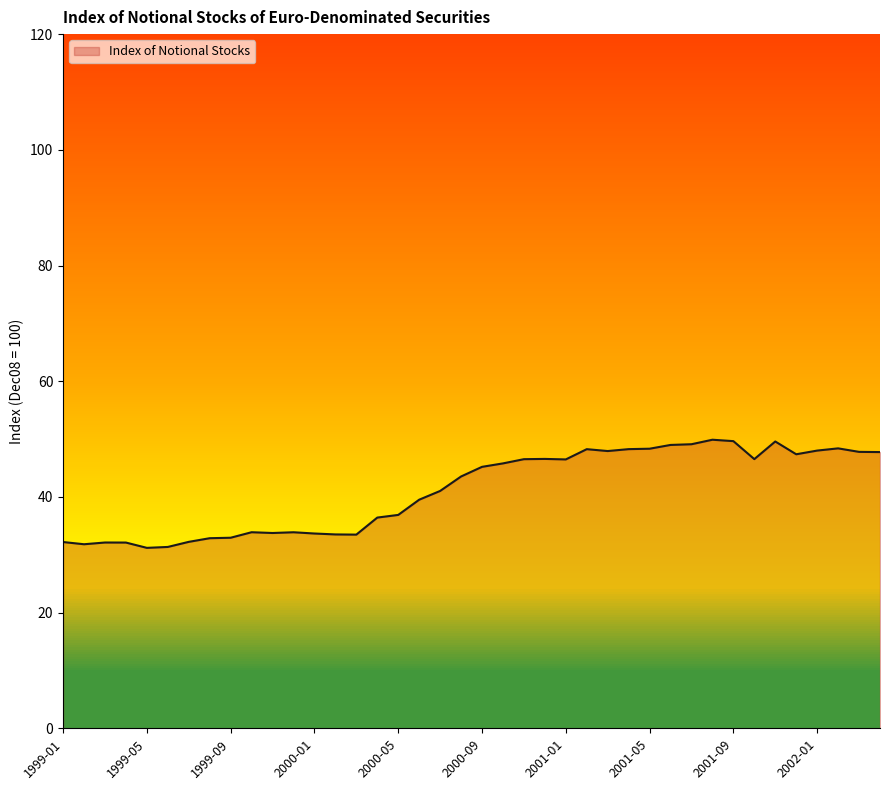

What is the minimum value shown in the chart?

31.2